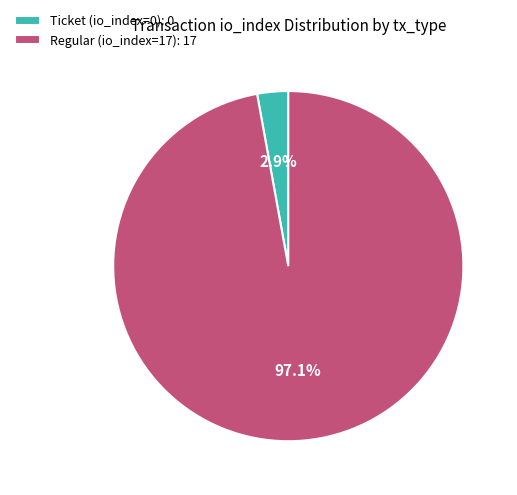

To the nearest percent, what portion does Regular (io_index=17) represent?

97%